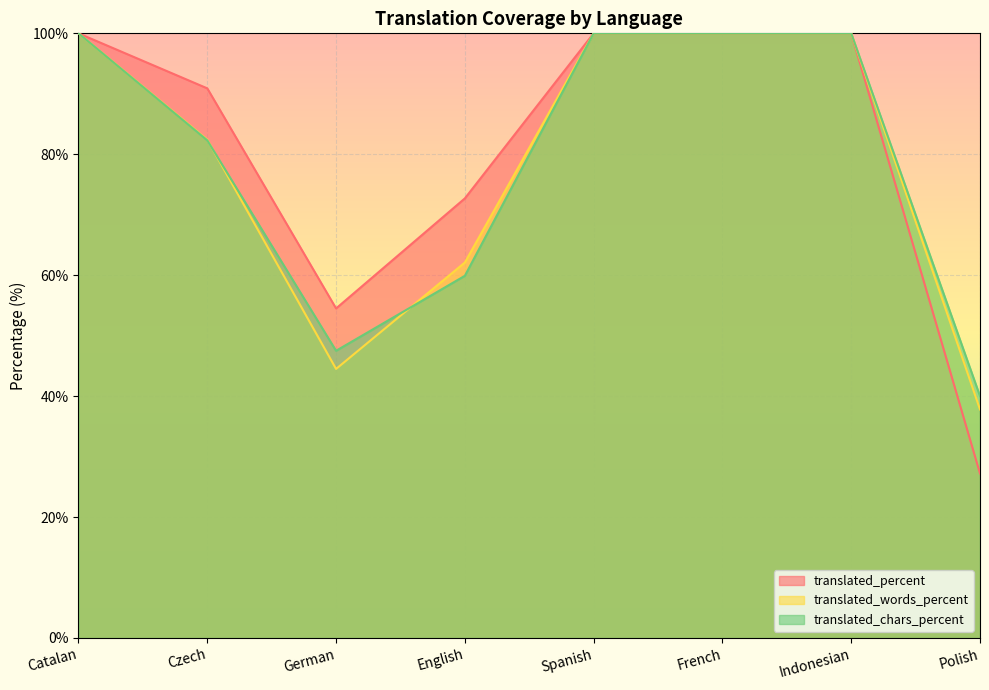

Reading left to right, what are all the values shown in this chart?

translated_percent: Catalan=100.0	Czech=90.9	German=54.5	English=72.7	Spanish=100.0	French=100.0	Indonesian=100.0	Polish=27.2
translated_words_percent: Catalan=100.0	Czech=82.4	German=44.5	English=62.1	Spanish=100.0	French=100.0	Indonesian=100.0	Polish=37.8
translated_chars_percent: Catalan=100.0	Czech=82.3	German=47.5	English=59.9	Spanish=100.0	French=100.0	Indonesian=100.0	Polish=40.0